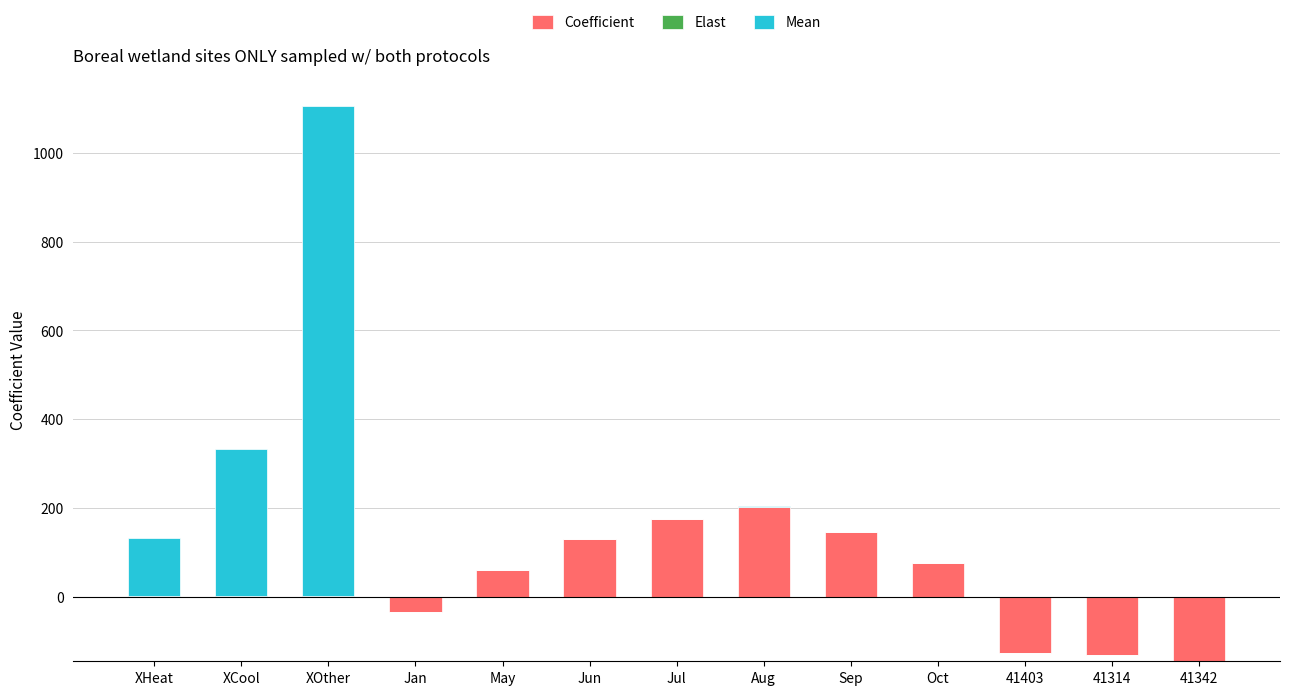

What is the total value across all series at XCool?

332.4